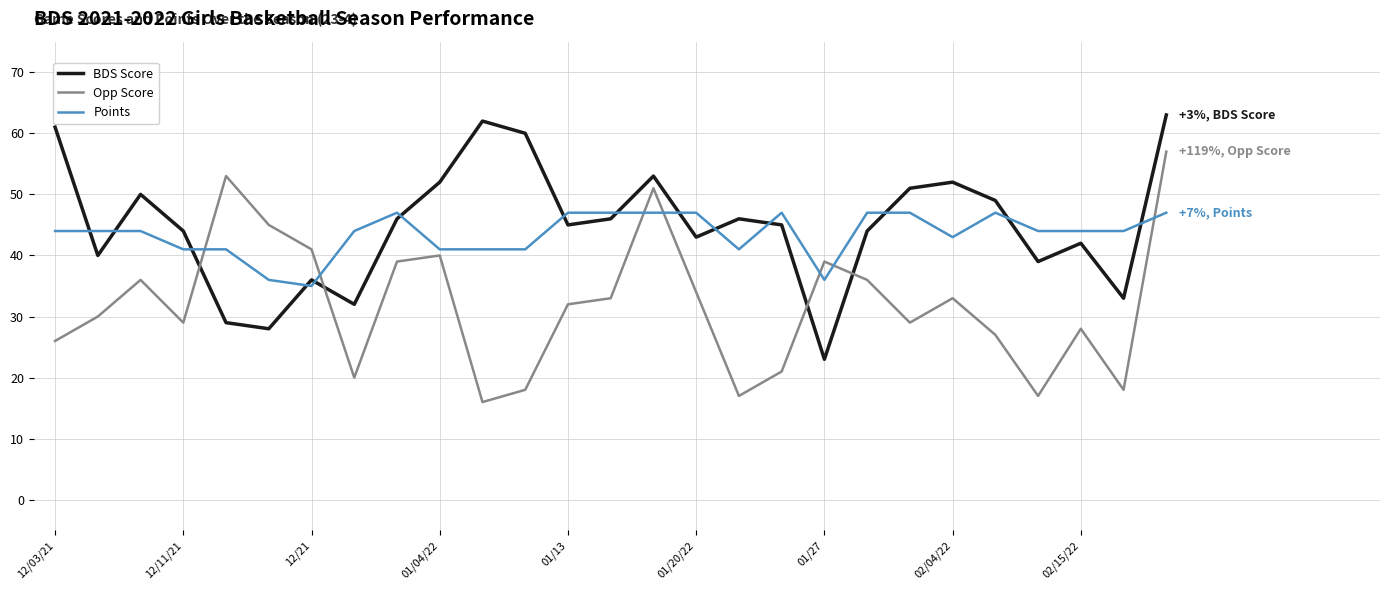

How many intersections are there between BDS Score and Opp Score?

4